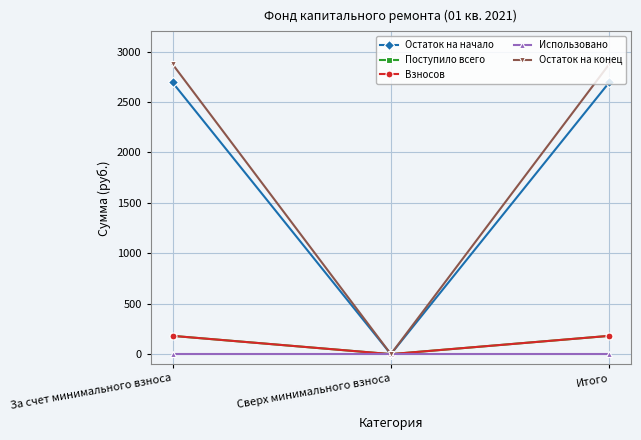

Where is Остаток на начало nearest to the value 1346?

Сверх минимального взноса